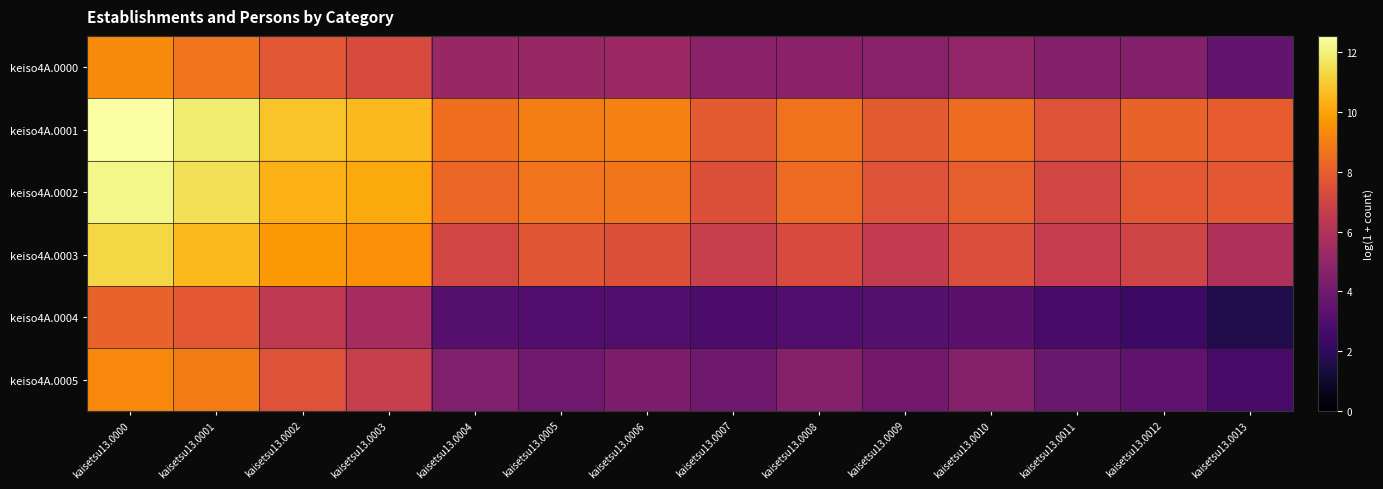

Count the number of data series in this chart.

6